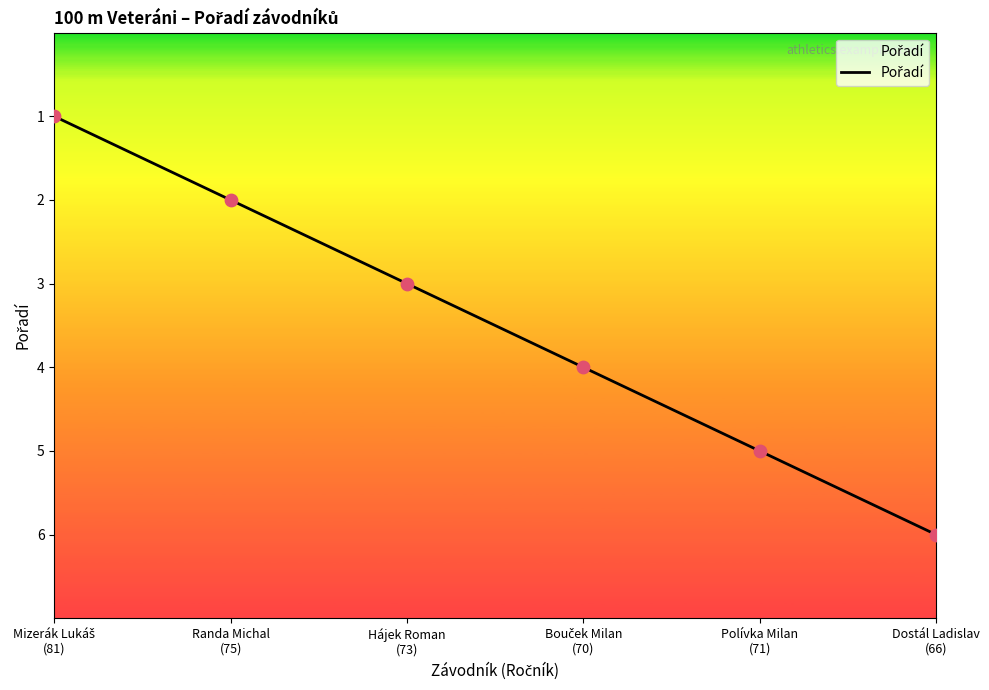

What is the maximum value shown in the chart?

6